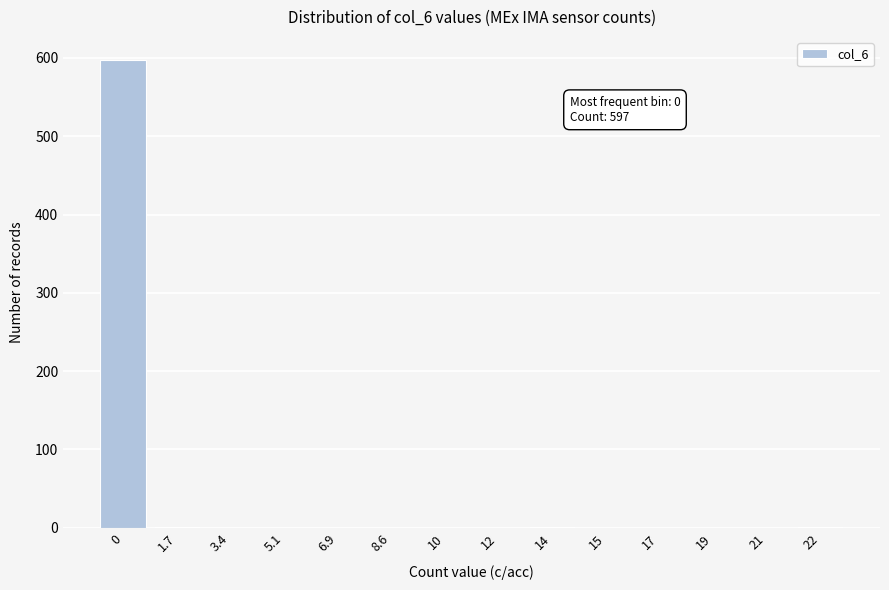

What is the sum of all values?

600